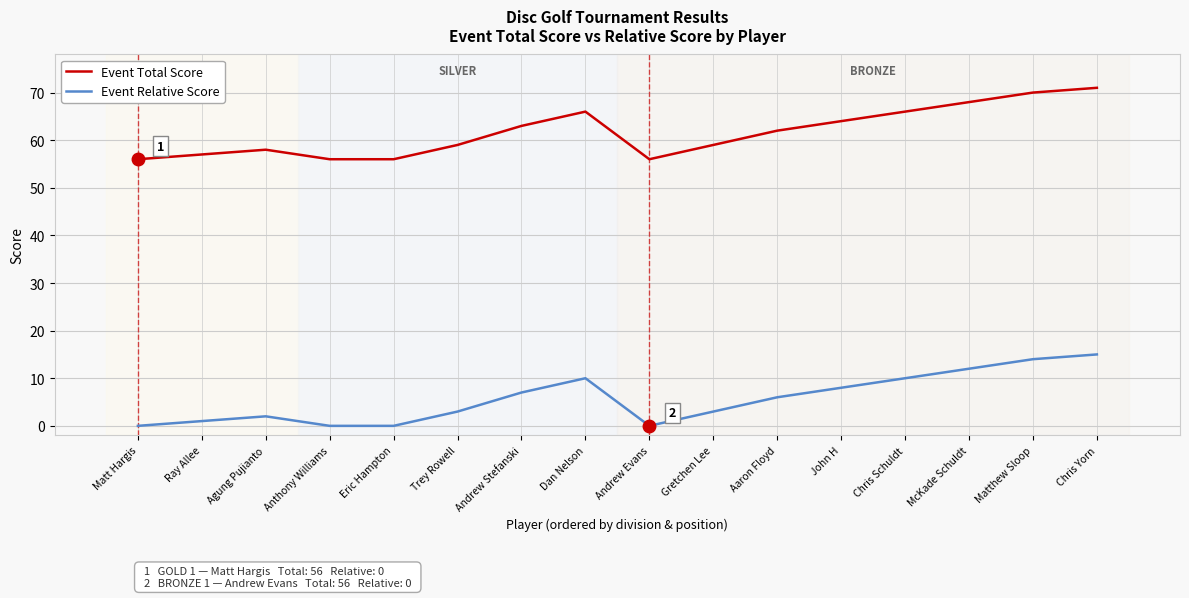

Rank the series by their average value, from highest to lowest.

Event Total Score, Event Relative Score